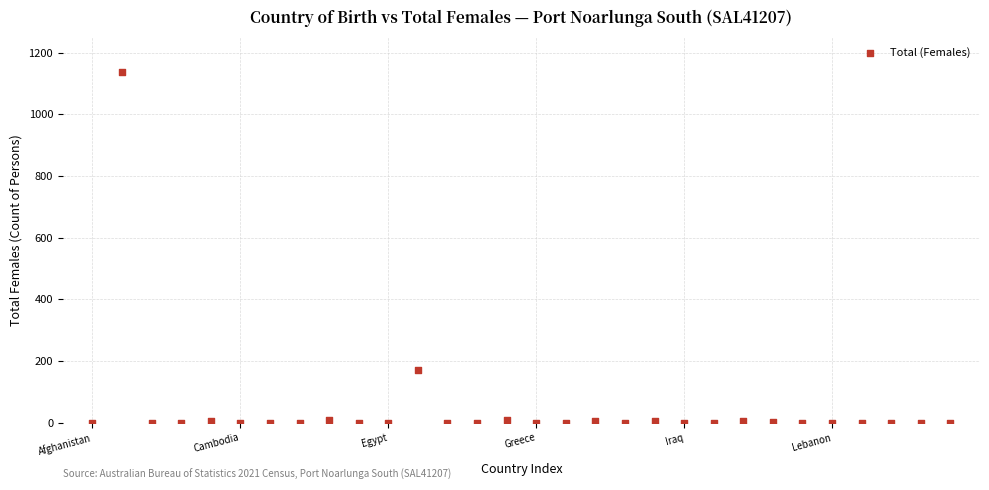

What Y value in the scatter plot is closest to 568?

170